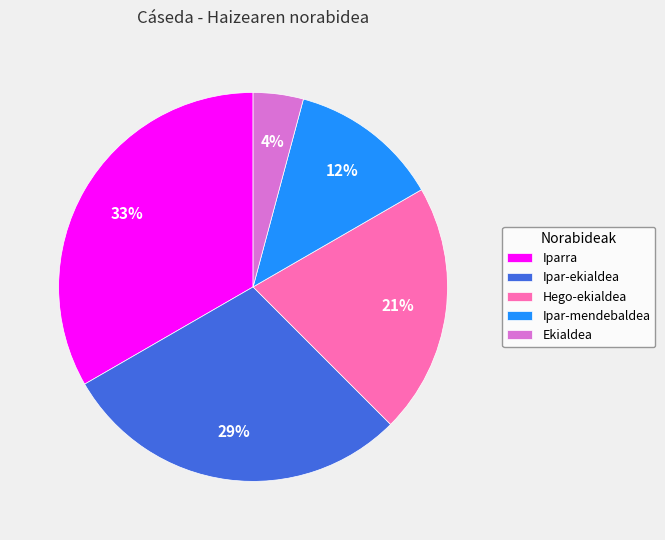

How many slices are in this pie chart?

5